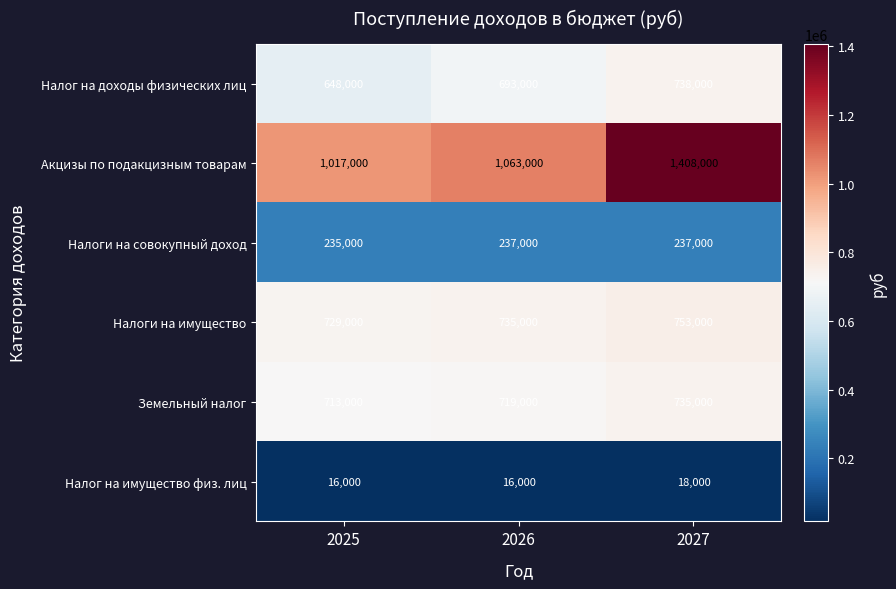

What is the difference between the Земельный налог values at 2026 and 2025?

6000